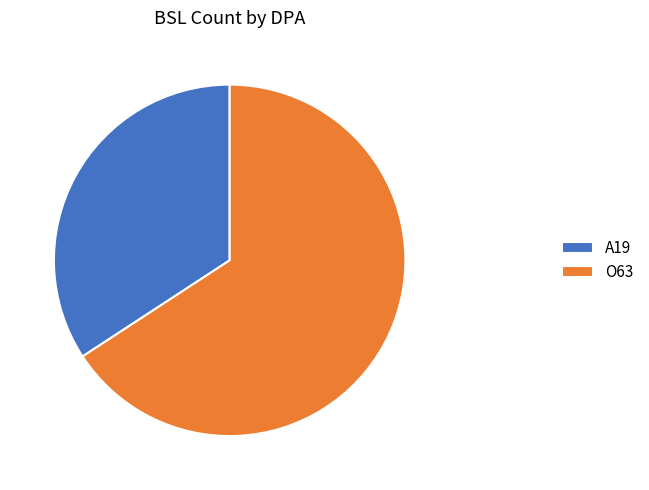

Is it true that A19 is 42% of the pie?

False